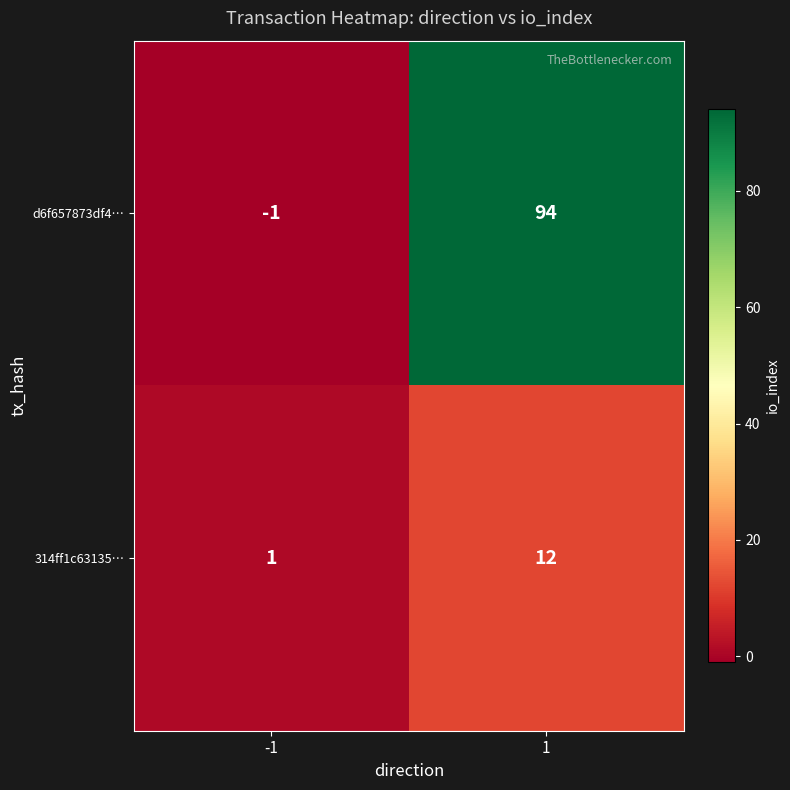

What value does the 314ff1c63135… series have at 1?

12